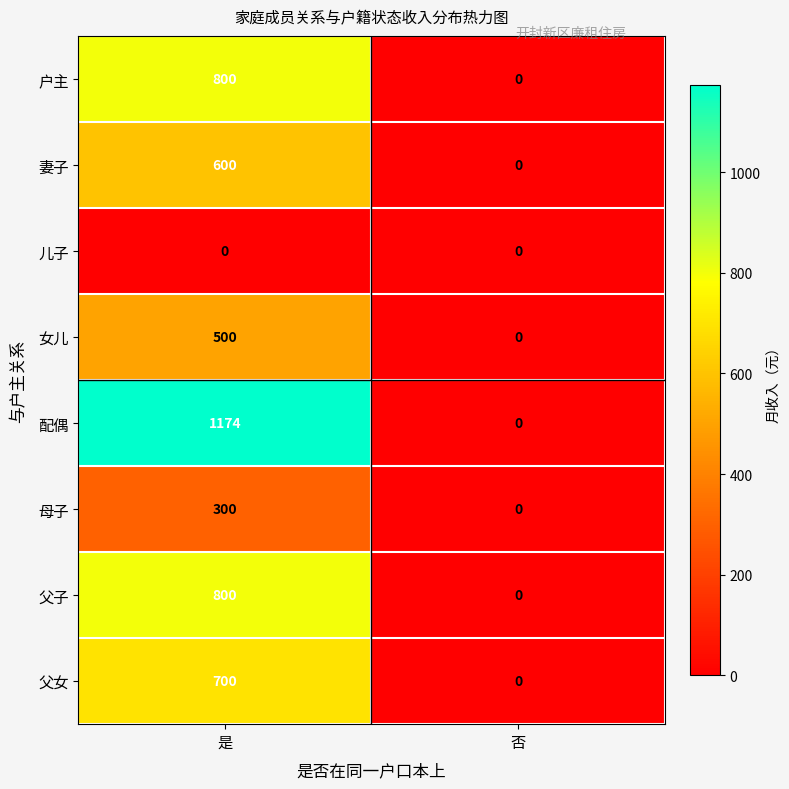

Reading right to left, extract all data points from this chart.

户主: 0	800
妻子: 0	600
儿子: 0	0
女儿: 0	500
配偶: 0	1174
母子: 0	300
父子: 0	800
父女: 0	700